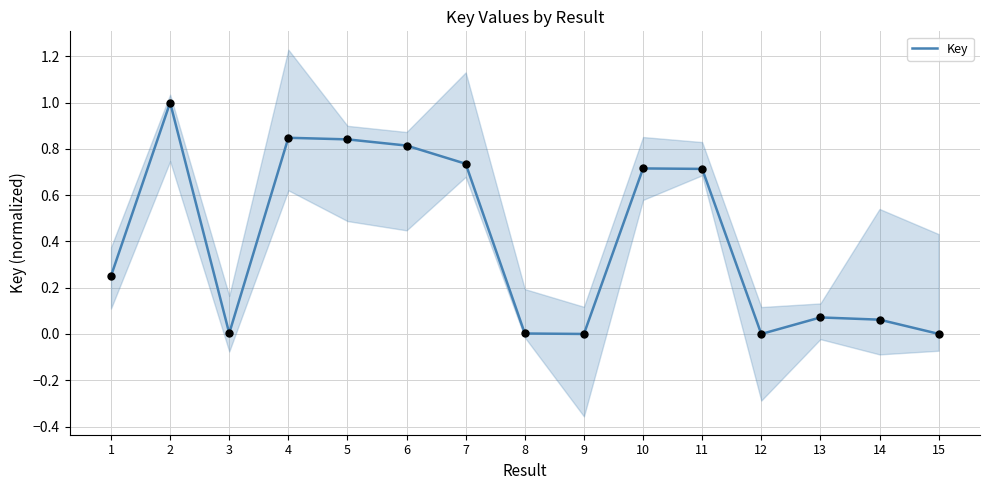

What is the change in value from 2 to 15?

-1.0